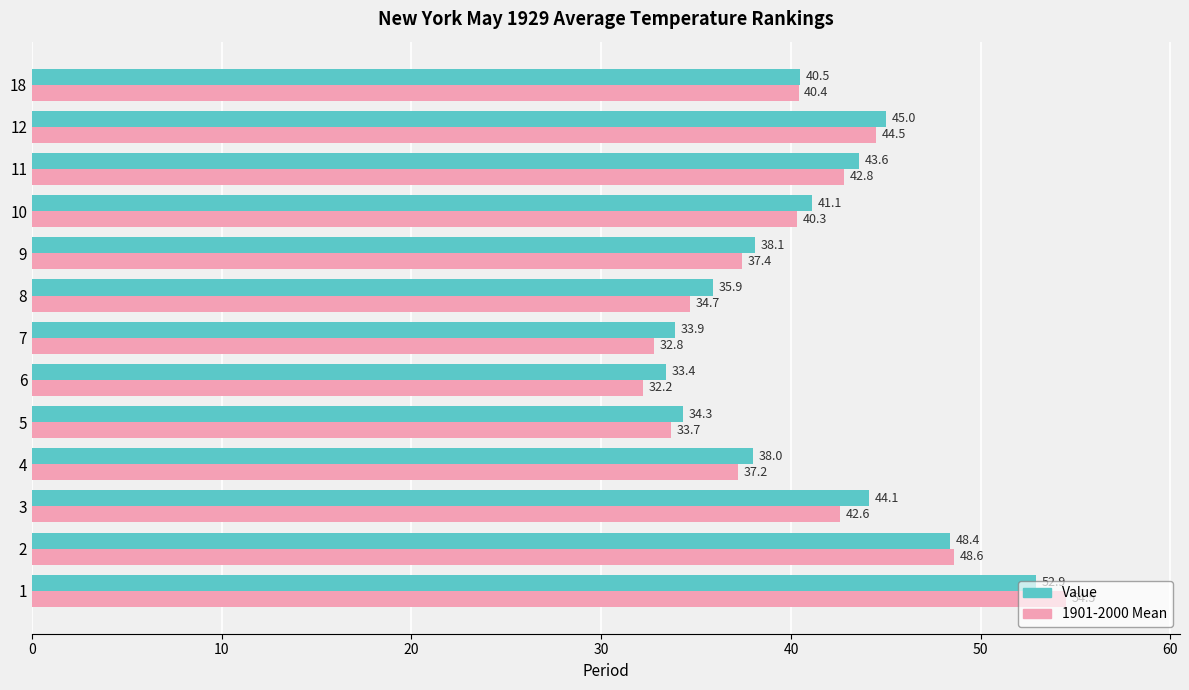

What is the maximum value shown in the chart?

54.5